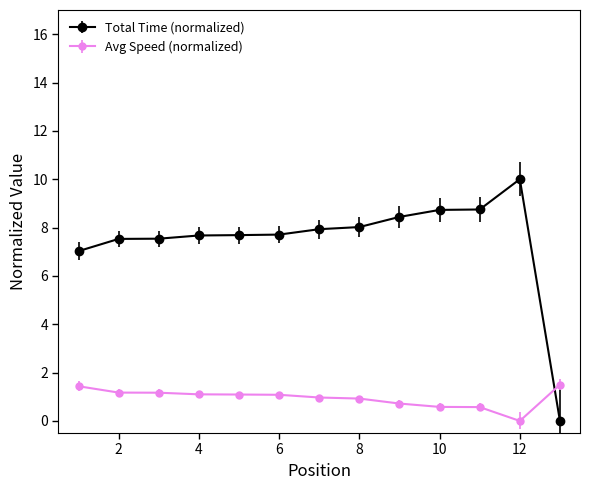

What is the difference between the maximum and minimum values in the Avg Speed (normalized) series?

1.5